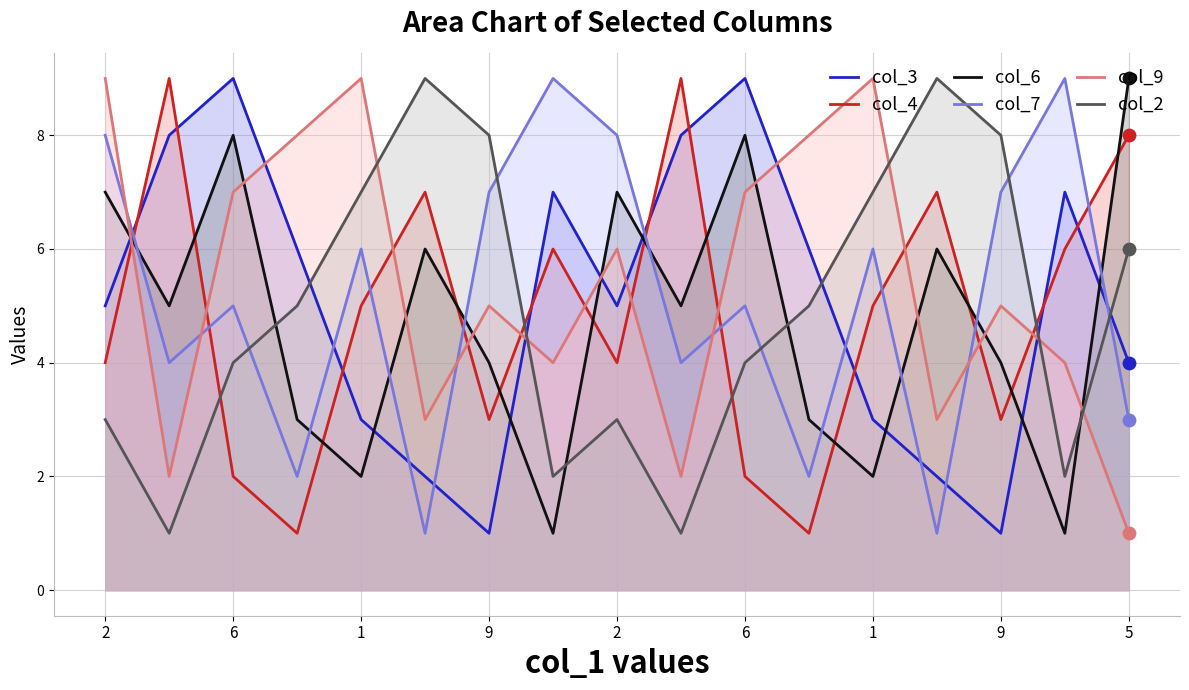

Which series has the widest spread of Y values?

col_3